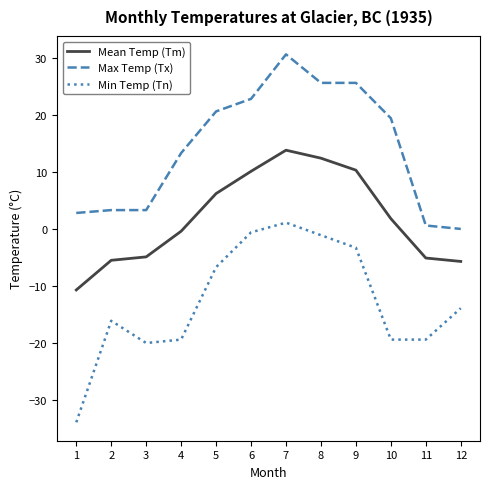

At how many categories does at least one series exceed 17?

6